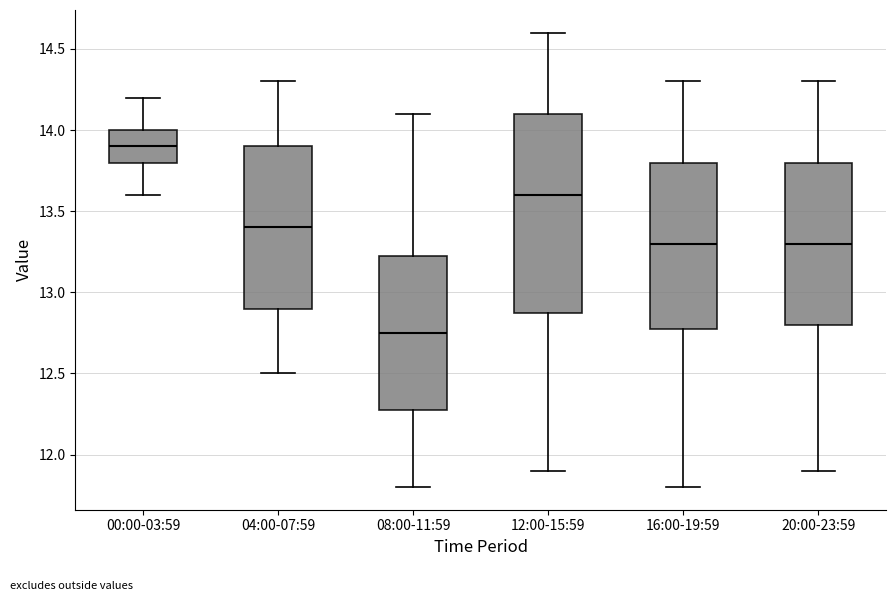

Reading left to right, read every box against the y-axis: the position of its median line, the range the box covers, and the ends of its whiskers. The values are not printed on the chart, so give them approximately, as read against the axis.

00:00-03:59: median 13.90, box 13.80 to 14.00, whiskers 13.60 to 14.20
04:00-07:59: median 13.40, box 12.90 to 13.90, whiskers 12.50 to 14.30
08:00-11:59: median 12.75, box 12.30 to 13.25, whiskers 11.80 to 14.10
12:00-15:59: median 13.60, box 12.90 to 14.10, whiskers 11.90 to 14.60
16:00-19:59: median 13.30, box 12.80 to 13.80, whiskers 11.80 to 14.30
20:00-23:59: median 13.30, box 12.80 to 13.80, whiskers 11.90 to 14.30